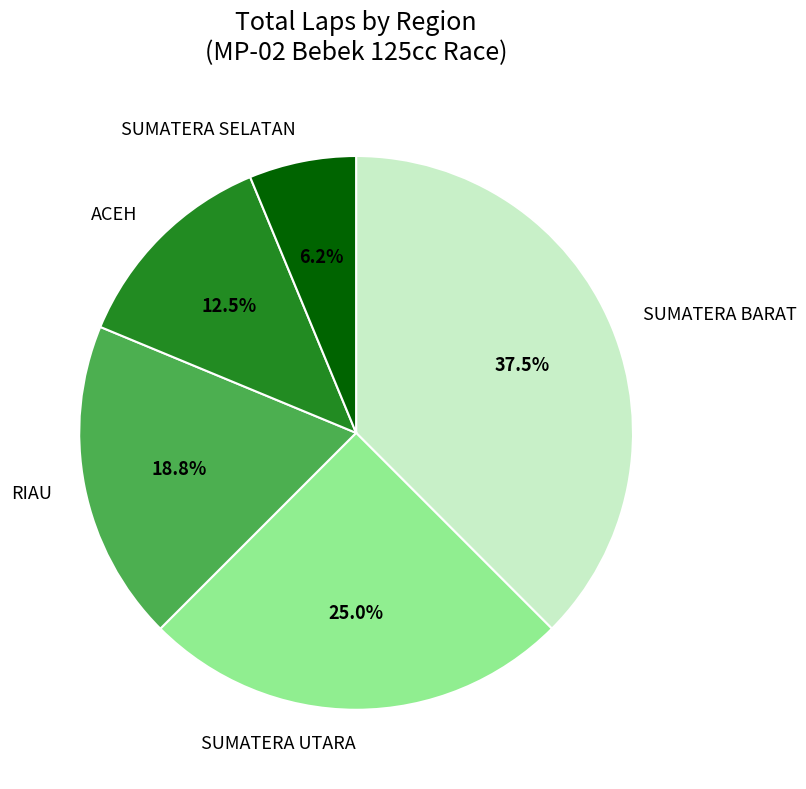

Does any single category account for the majority?

No